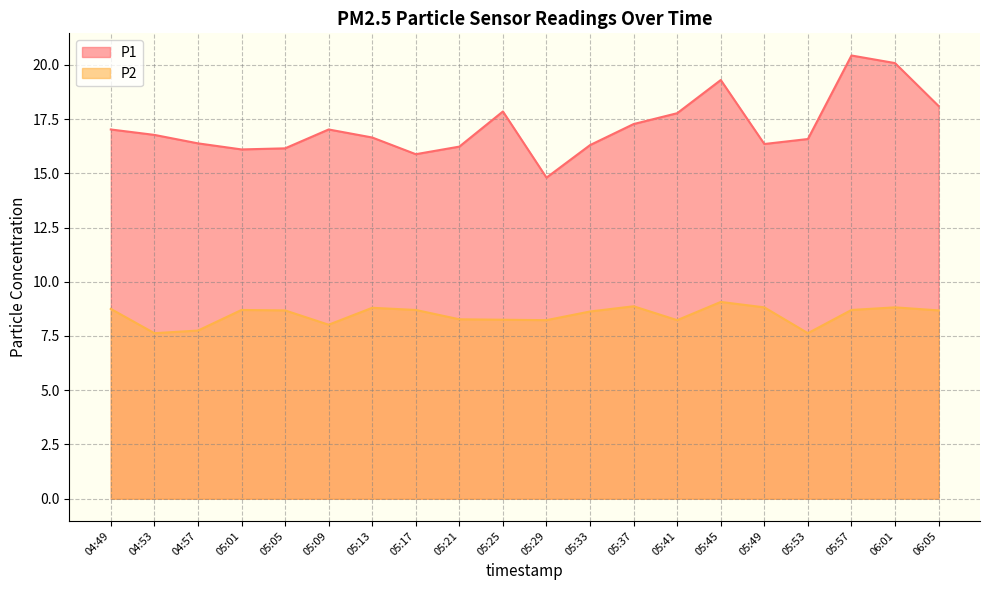

The P2 series shows 5.4 at 05:29. True or false?

False